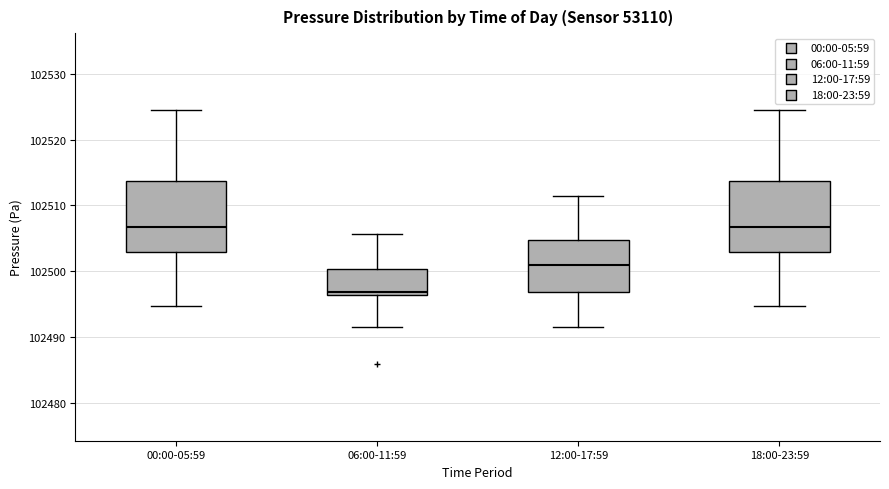

Which box's median line is the lowest?

06:00-11:59